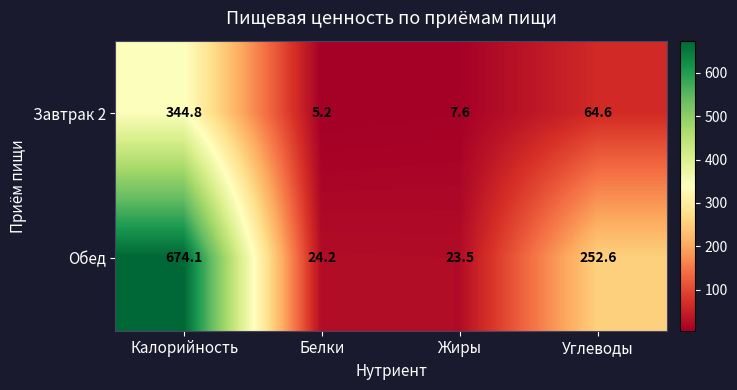

What is the spread (max minus min) of values at Углеводы?

188.0